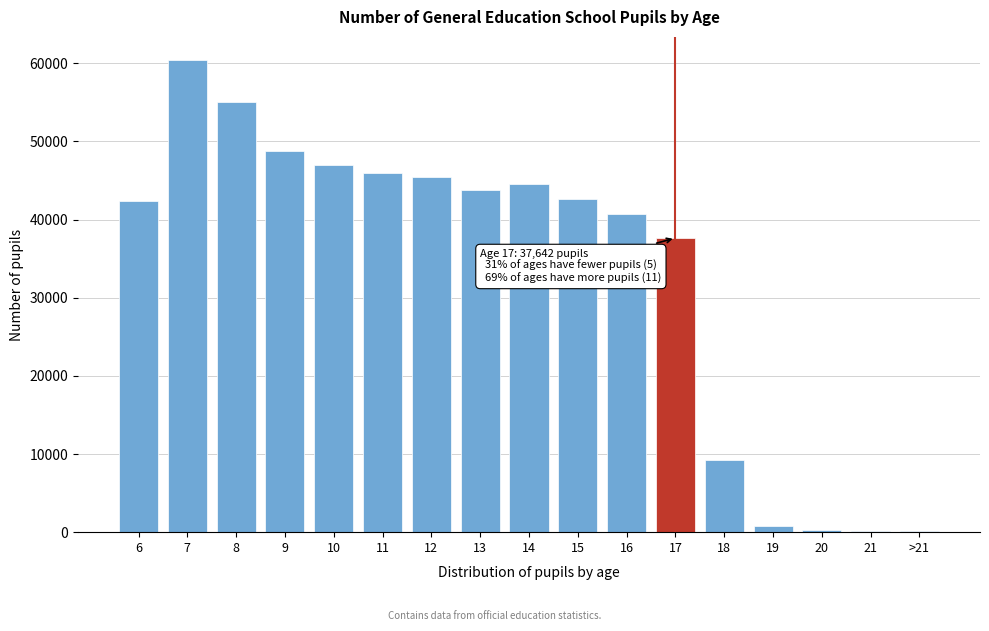

What is the sum of all values?

564729